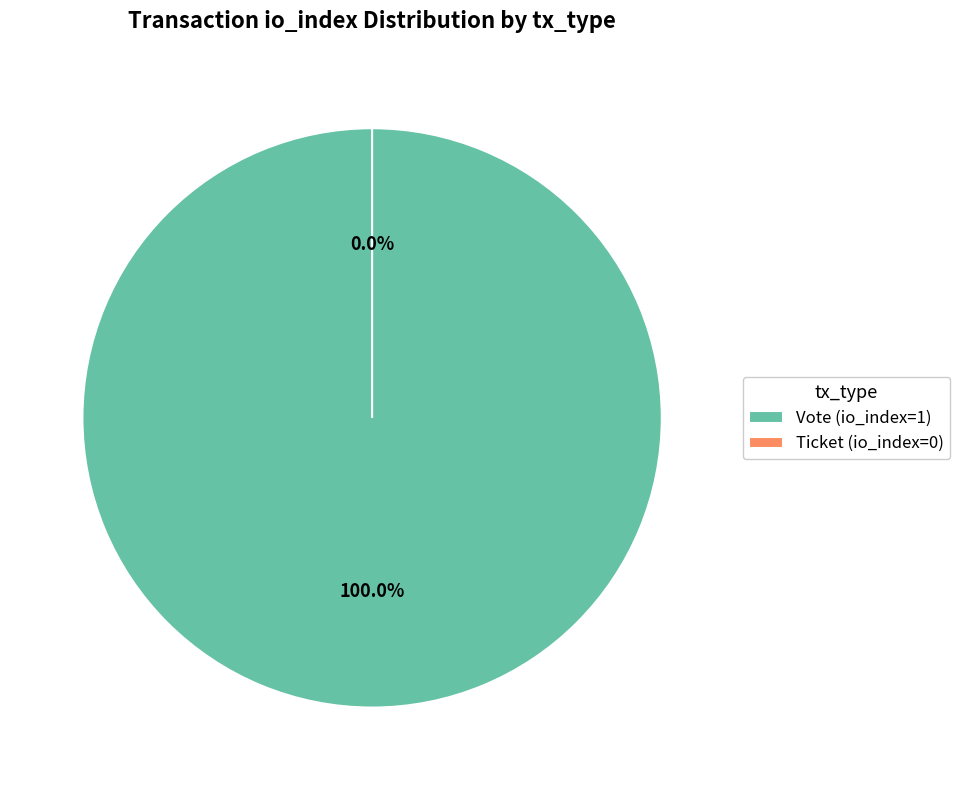

Which has a higher value, Ticket (io_index=0) or Vote (io_index=1)?

Vote (io_index=1)